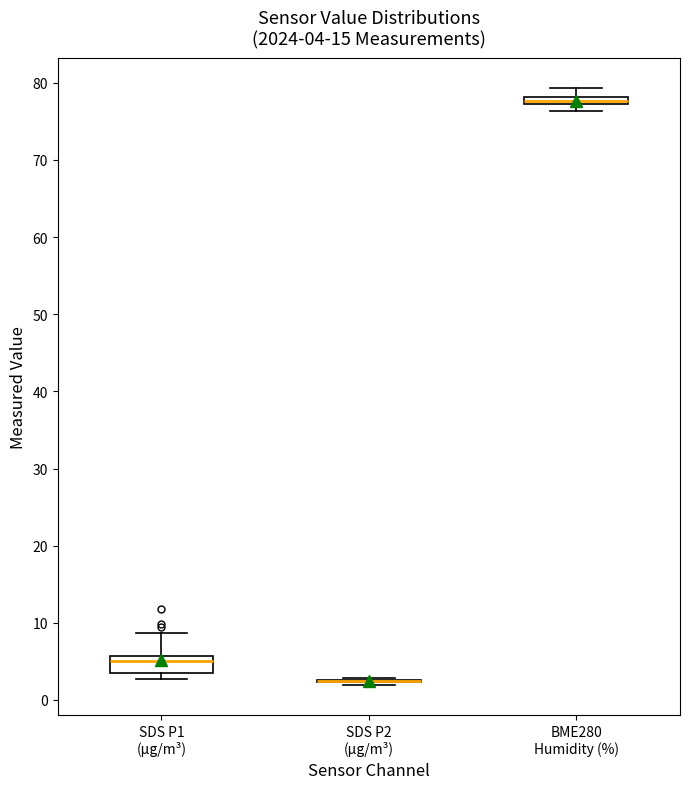

Comparing the boxes themselves (not the whiskers), which one is the tallest?

SDS P1 (µg/m³)